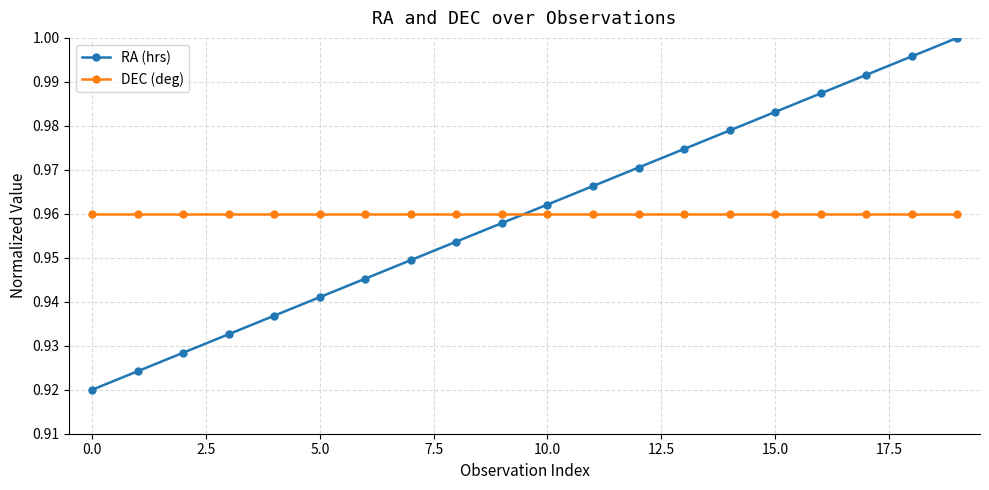

Which series ends up on top after the final intersection of RA (hrs) and DEC (deg)?

RA (hrs)